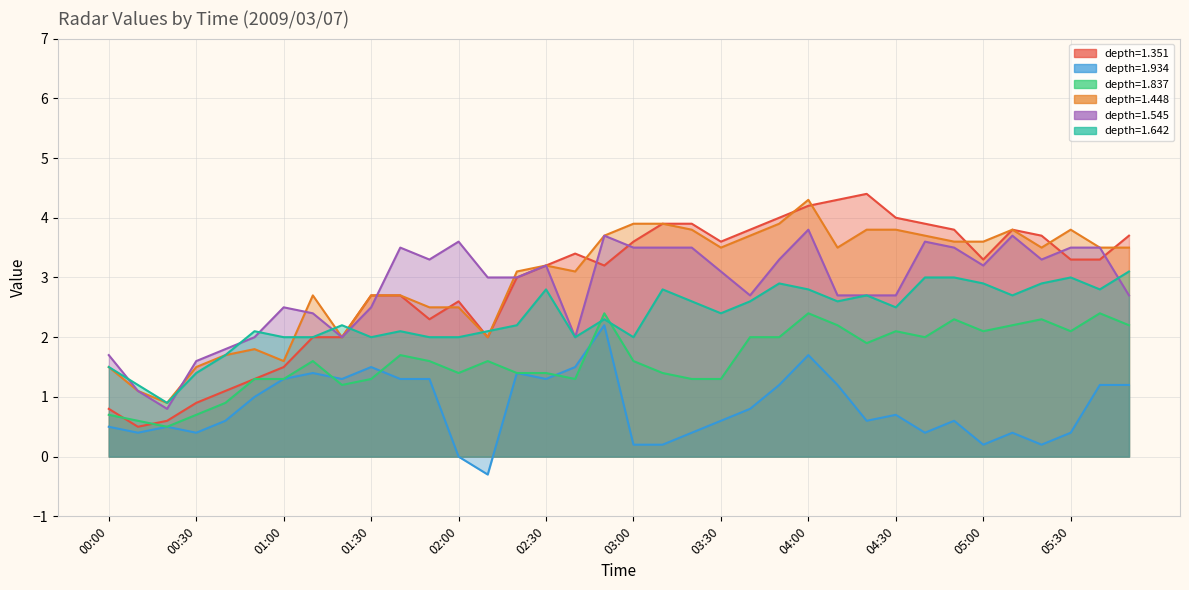

Reading left to right, what are all the values shown in this chart?

1.351: 00:00=0.8	00:10=0.5	00:20=0.6	00:30=0.9	00:40=1.1	00:50=1.3	01:00=1.5	01:10=2.0	01:20=2.0	01:30=2.7	01:40=2.7	01:50=2.3	02:00=2.6	02:10=2.0	02:20=3.0	02:30=3.2	02:40=3.4	02:50=3.2	03:00=3.6	03:10=3.9	03:20=3.9	03:30=3.6	03:40=3.8	03:50=4.0	04:00=4.2	04:10=4.3	04:20=4.4	04:30=4.0	04:40=3.9	04:50=3.8	05:00=3.3	05:10=3.8	05:20=3.7	05:30=3.3	05:40=3.3	05:50=3.7
1.934: 00:00=0.5	00:10=0.4	00:20=0.5	00:30=0.4	00:40=0.6	00:50=1.0	01:00=1.3	01:10=1.4	01:20=1.3	01:30=1.5	01:40=1.3	01:50=1.3	02:00=0.0	02:10=-0.3	02:20=1.4	02:30=1.3	02:40=1.5	02:50=2.2	03:00=0.2	03:10=0.2	03:20=0.4	03:30=0.6	03:40=0.8	03:50=1.2	04:00=1.7	04:10=1.2	04:20=0.6	04:30=0.7	04:40=0.4	04:50=0.6	05:00=0.2	05:10=0.4	05:20=0.2	05:30=0.4	05:40=1.2	05:50=1.2
1.837: 00:00=0.7	00:10=0.6	00:20=0.5	00:30=0.7	00:40=0.9	00:50=1.3	01:00=1.3	01:10=1.6	01:20=1.2	01:30=1.3	01:40=1.7	01:50=1.6	02:00=1.4	02:10=1.6	02:20=1.4	02:30=1.4	02:40=1.3	02:50=2.4	03:00=1.6	03:10=1.4	03:20=1.3	03:30=1.3	03:40=2.0	03:50=2.0	04:00=2.4	04:10=2.2	04:20=1.9	04:30=2.1	04:40=2.0	04:50=2.3	05:00=2.1	05:10=2.2	05:20=2.3	05:30=2.1	05:40=2.4	05:50=2.2
1.448: 00:00=1.5	00:10=1.1	00:20=0.9	00:30=1.5	00:40=1.7	00:50=1.8	01:00=1.6	01:10=2.7	01:20=2.0	01:30=2.7	01:40=2.7	01:50=2.5	02:00=2.5	02:10=2.0	02:20=3.1	02:30=3.2	02:40=3.1	02:50=3.7	03:00=3.9	03:10=3.9	03:20=3.8	03:30=3.5	03:40=3.7	03:50=3.9	04:00=4.3	04:10=3.5	04:20=3.8	04:30=3.8	04:40=3.7	04:50=3.6	05:00=3.6	05:10=3.8	05:20=3.5	05:30=3.8	05:40=3.5	05:50=3.5
1.545: 00:00=1.7	00:10=1.1	00:20=0.8	00:30=1.6	00:40=1.8	00:50=2.0	01:00=2.5	01:10=2.4	01:20=2.0	01:30=2.5	01:40=3.5	01:50=3.3	02:00=3.6	02:10=3.0	02:20=3.0	02:30=3.2	02:40=2.0	02:50=3.7	03:00=3.5	03:10=3.5	03:20=3.5	03:30=3.1	03:40=2.7	03:50=3.3	04:00=3.8	04:10=2.7	04:20=2.7	04:30=2.7	04:40=3.6	04:50=3.5	05:00=3.2	05:10=3.7	05:20=3.3	05:30=3.5	05:40=3.5	05:50=2.7
1.642: 00:00=1.5	00:10=1.2	00:20=0.9	00:30=1.4	00:40=1.7	00:50=2.1	01:00=2.0	01:10=2.0	01:20=2.2	01:30=2.0	01:40=2.1	01:50=2.0	02:00=2.0	02:10=2.1	02:20=2.2	02:30=2.8	02:40=2.0	02:50=2.3	03:00=2.0	03:10=2.8	03:20=2.6	03:30=2.4	03:40=2.6	03:50=2.9	04:00=2.8	04:10=2.6	04:20=2.7	04:30=2.5	04:40=3.0	04:50=3.0	05:00=2.9	05:10=2.7	05:20=2.9	05:30=3.0	05:40=2.8	05:50=3.1